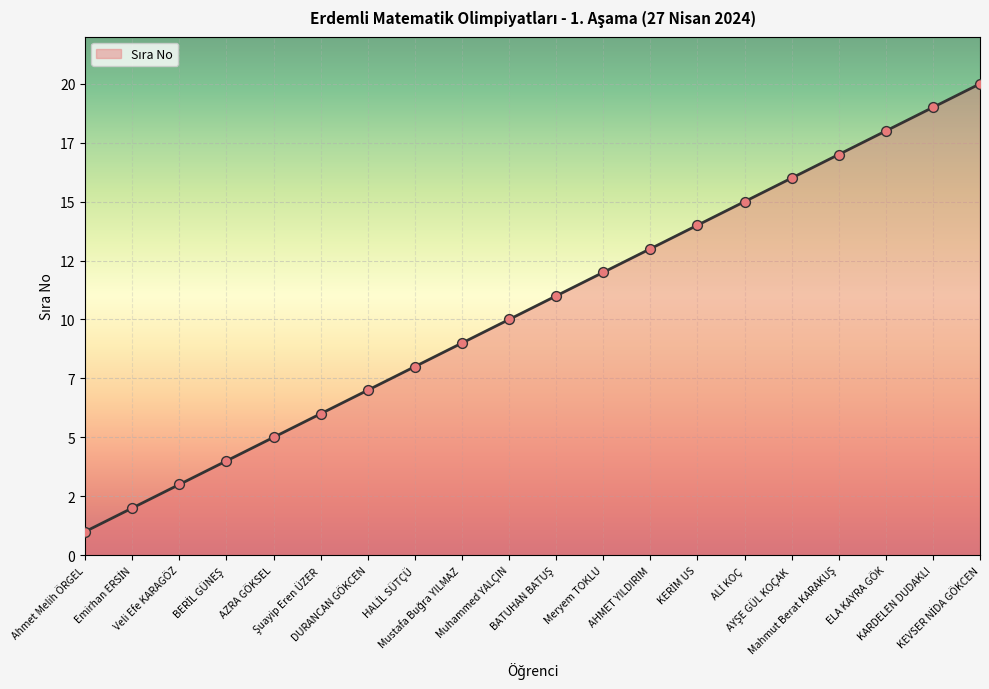

What is the change in value from Emirhan ERSİN to KARDELEN DUDAKLI?

+17